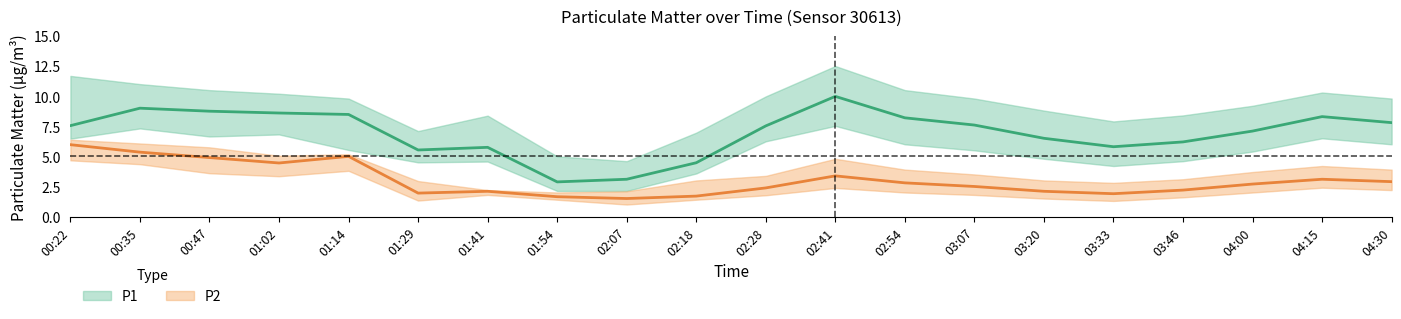

Reading right to left, extract all data points from this chart.

P1: 04:30=7.8	04:15=8.3	04:00=7.1	03:46=6.2	03:33=5.8	03:20=6.5	03:07=7.6	02:54=8.2	02:41=10.0	02:28=7.5	02:18=4.5	02:07=3.1	01:54=2.9	01:41=5.8	01:29=5.5	01:14=8.5	01:02=8.6	00:47=8.8	00:35=9.0	00:22=7.5
P1_upper: 04:30=9.8	04:15=10.3	04:00=9.2	03:46=8.4	03:33=7.9	03:20=8.8	03:07=9.8	02:54=10.5	02:41=12.5	02:28=10.0	02:18=7.0	02:07=4.6	01:54=5.0	01:41=8.4	01:29=7.1	01:14=9.8	01:02=10.2	00:47=10.5	00:35=11.0	00:22=11.7
P1_lower: 04:30=6.0	04:15=6.5	04:00=5.4	03:46=4.6	03:33=4.2	03:20=4.8	03:07=5.5	02:54=6.0	02:41=7.5	02:28=6.2	02:18=3.6	02:07=2.1	01:54=2.1	01:41=4.6	01:29=4.5	01:14=5.5	01:02=6.8	00:47=6.7	00:35=7.3	00:22=6.5
P2: 04:30=2.9	04:15=3.1	04:00=2.7	03:46=2.2	03:33=1.9	03:20=2.1	03:07=2.5	02:54=2.8	02:41=3.4	02:28=2.4	02:18=1.7	02:07=1.5	01:54=1.6	01:41=2.1	01:29=1.9	01:14=5.0	01:02=4.5	00:47=4.9	00:35=5.3	00:22=6.0
P2_upper: 04:30=3.9	04:15=4.2	04:00=3.7	03:46=3.1	03:33=2.8	03:20=3.0	03:07=3.5	02:54=3.9	02:41=4.8	02:28=3.4	02:18=3.0	02:07=2.1	01:54=2.0	01:41=2.2	01:29=3.0	01:14=5.2	01:02=5.0	00:47=5.8	00:35=6.1	00:22=6.4
P2_lower: 04:30=2.2	04:15=2.4	04:00=2.0	03:46=1.6	03:33=1.3	03:20=1.5	03:07=1.8	02:54=2.0	02:41=2.4	02:28=1.8	02:18=1.4	02:07=1.0	01:54=1.4	01:41=1.8	01:29=1.3	01:14=3.8	01:02=3.4	00:47=3.6	00:35=4.3	00:22=4.7